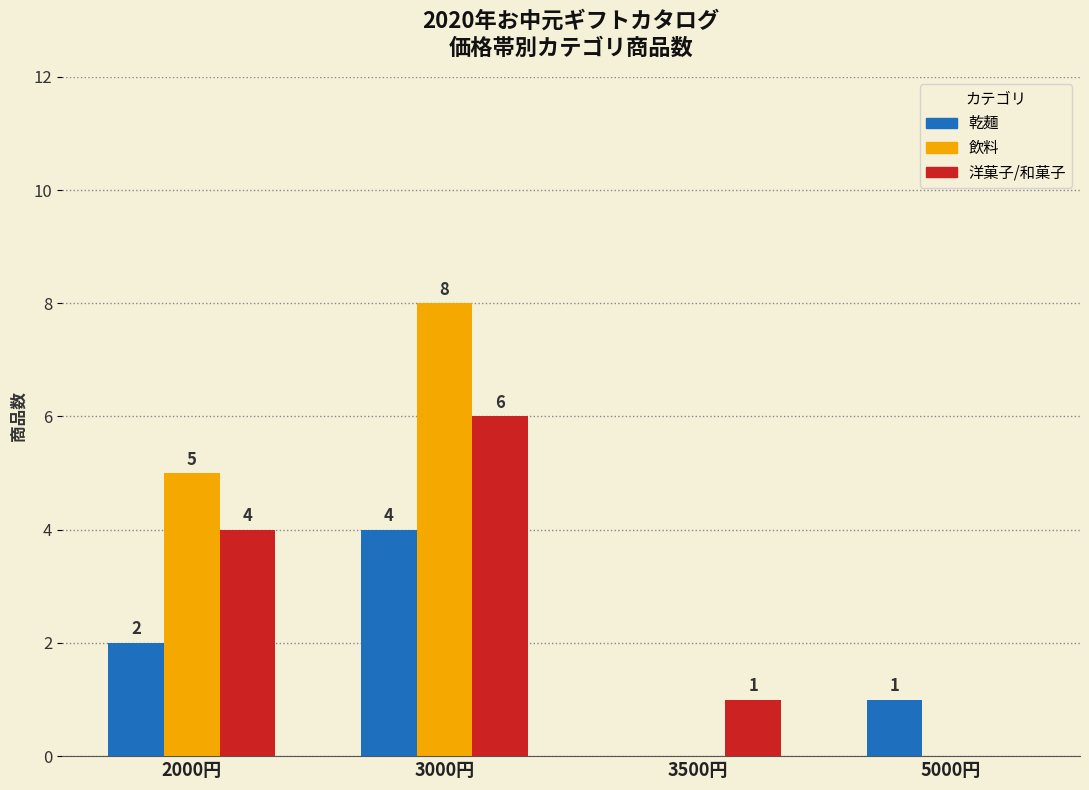

How many 乾麺 values are between 1 and 4?

3